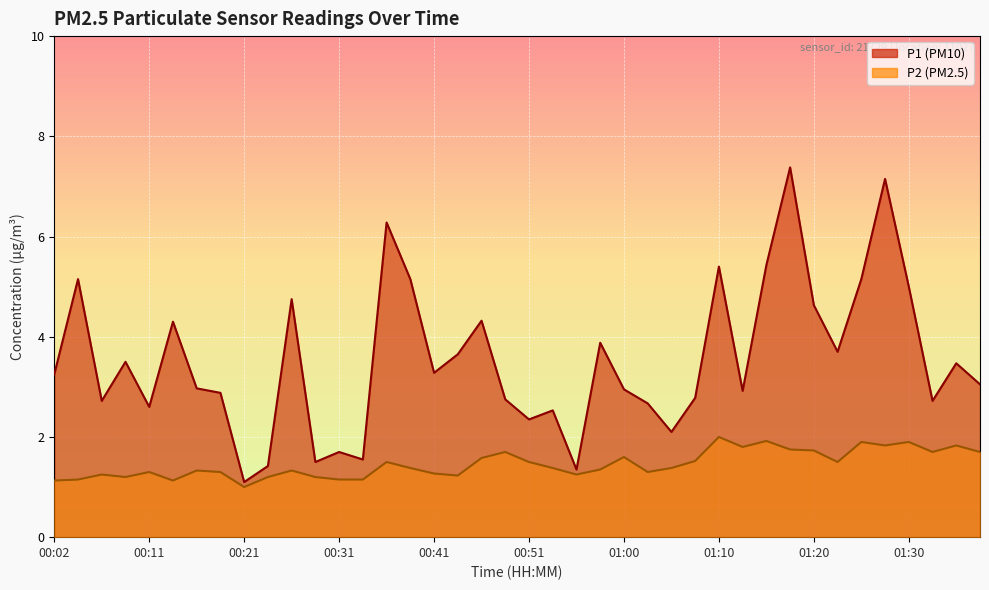

Where is P1 nearest to the value 4?

00:58